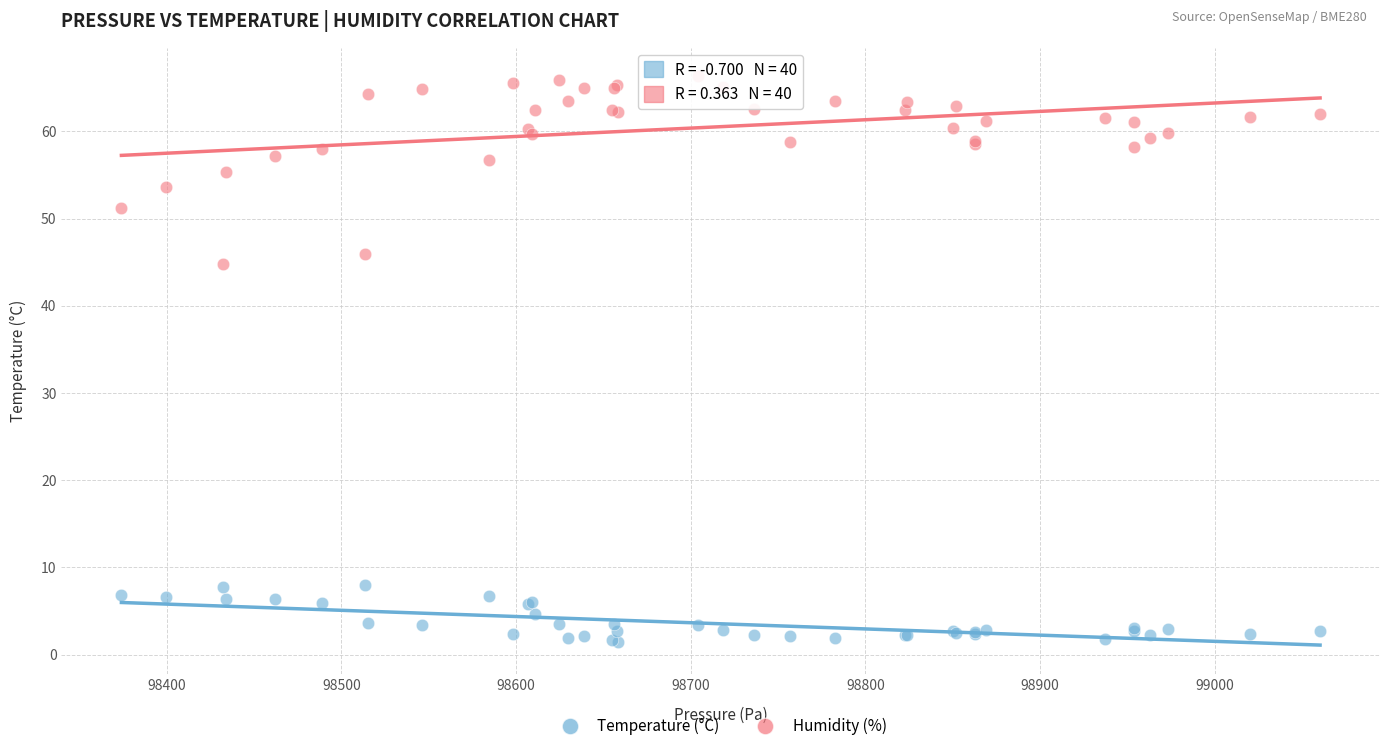

Which series contains the highest Y value?

Humidity (%)